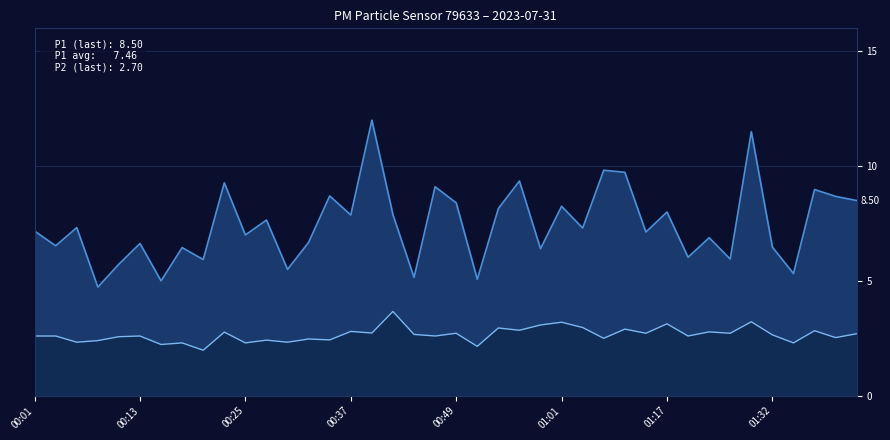

How many values in the P2 series are below 2?

1